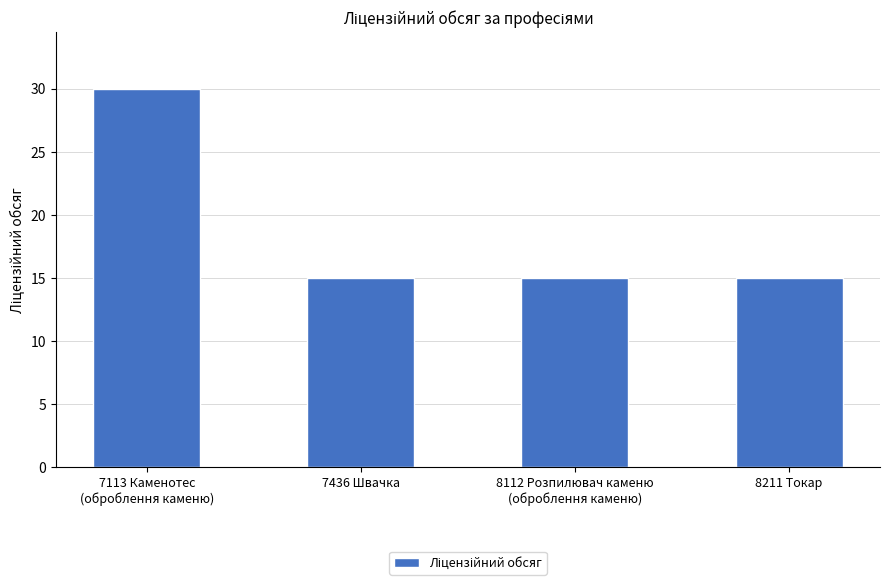

Reading right to left, transcribe all the data shown in this chart.

8211 Токар=15	8112 Розпилювач каменю
(оброблення каменю)=15	7436 Швачка=15	7113 Каменотес
(оброблення каменю)=30